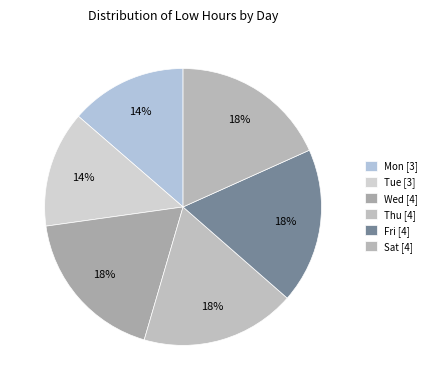

How many slices are in this pie chart?

6